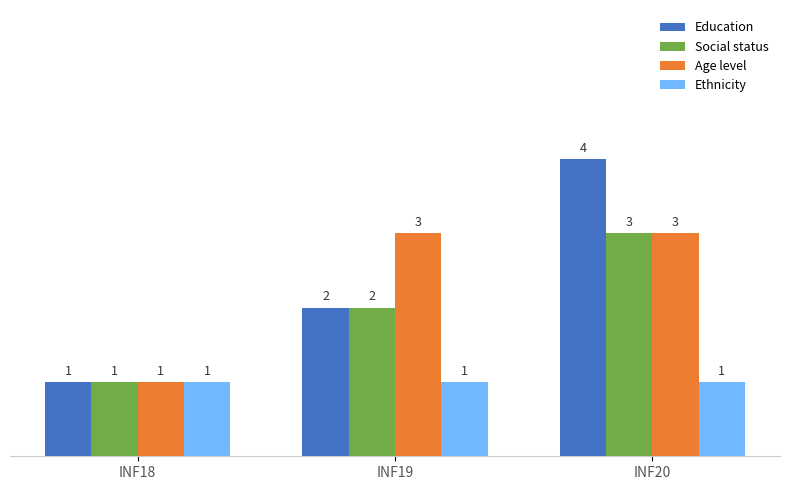

What is the value of the Education bar at the 3rd from the left?

4